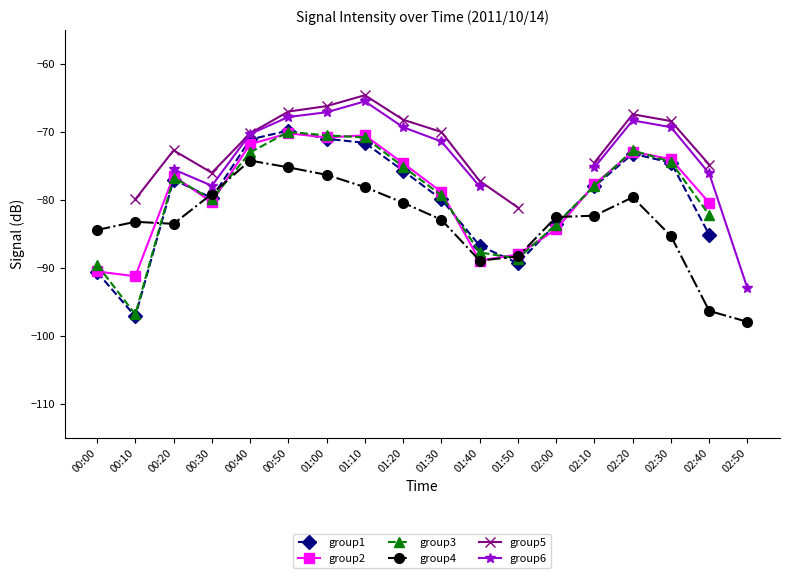

What is the label of the 12th point from the right?

01:00